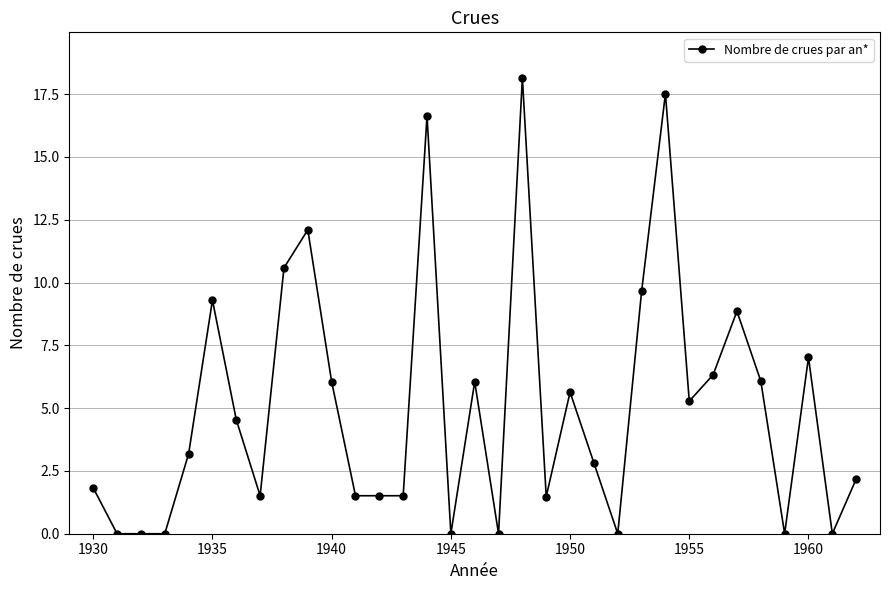

What is the difference between the second highest and minimum values?

17.5